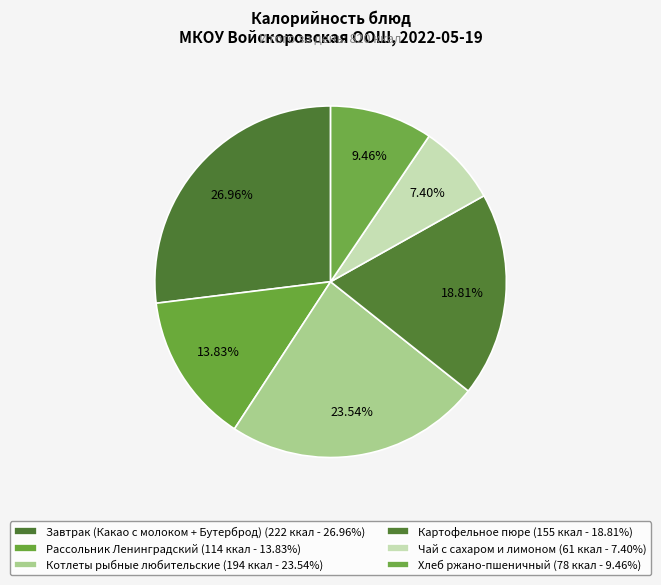

What percentage do Чай с сахаром и лимоном and Картофельное пюре together represent?

26.2%